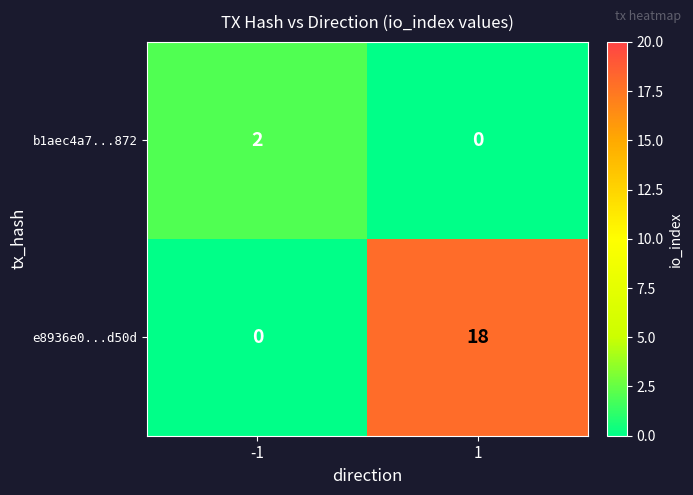

What is the average value of the e8936e0...d50d series?

9